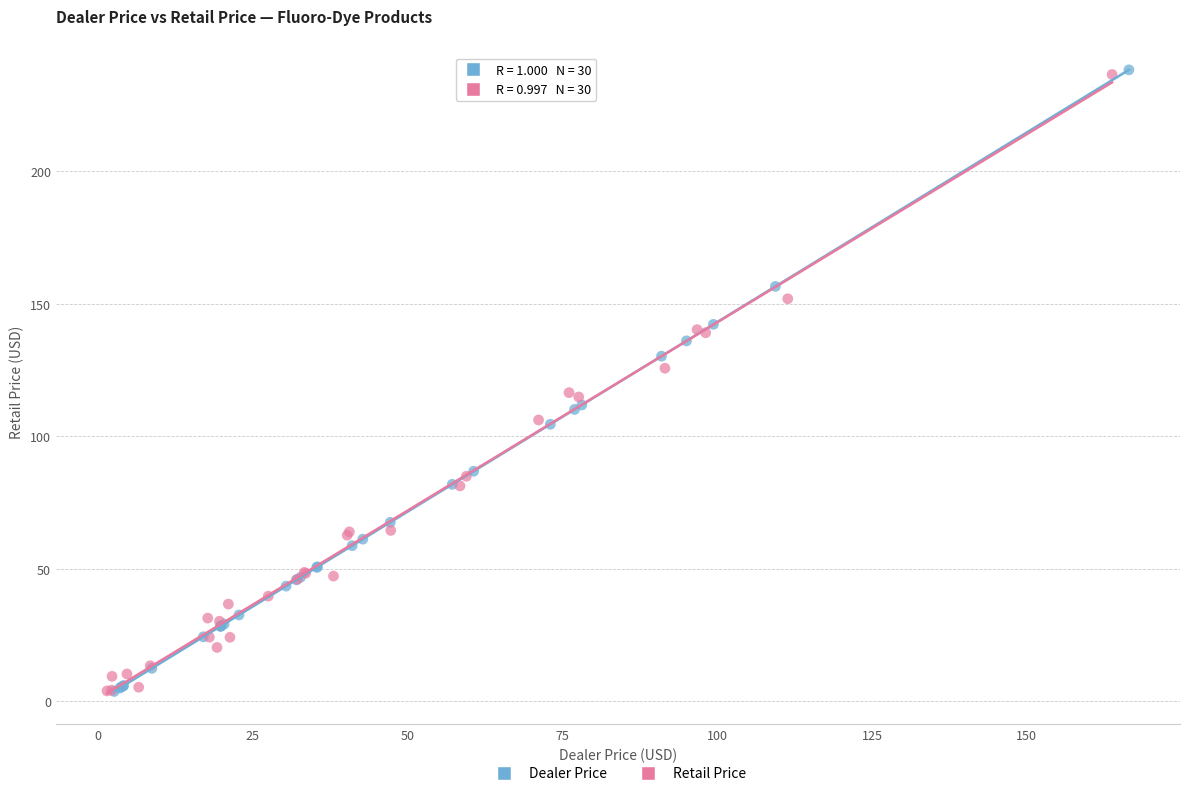

Which series has the largest Y range (max minus min)?

Dealer Price